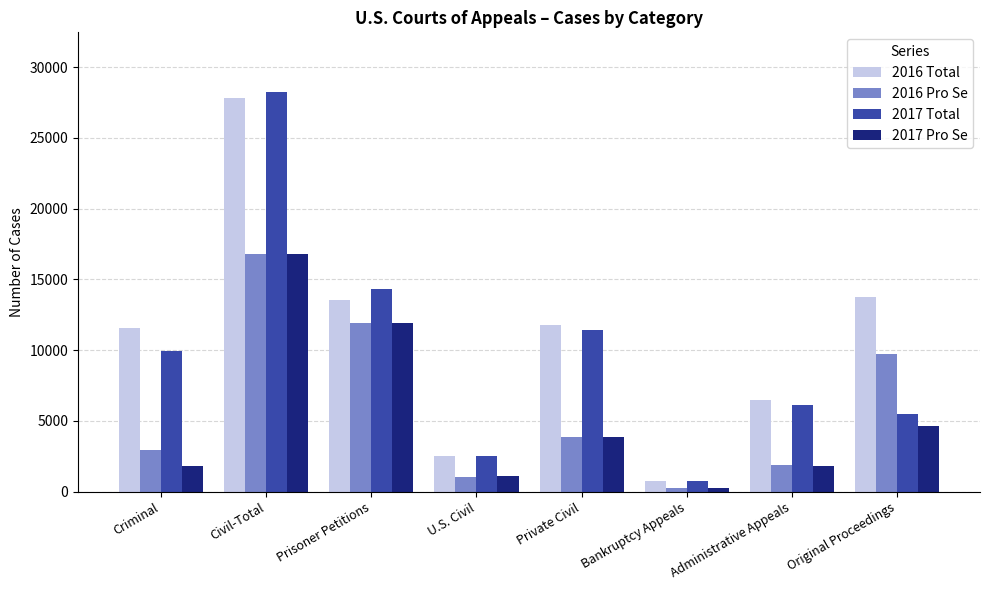

What is the spread (max minus min) of values at U.S. Civil?

1454